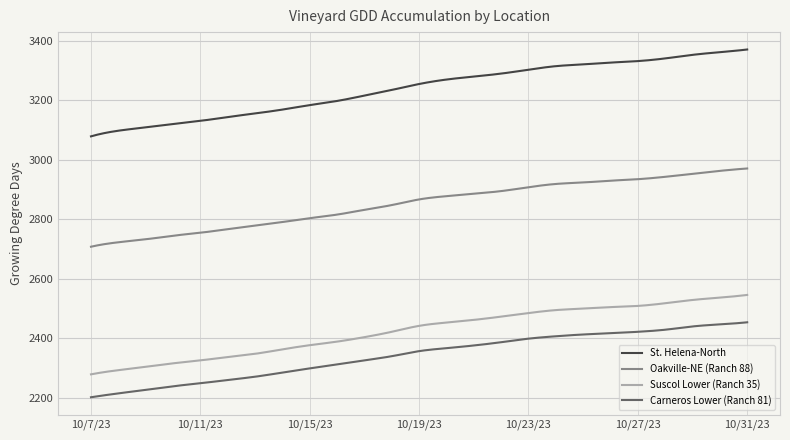

Which series has the largest total across all categories?

St. Helena-North